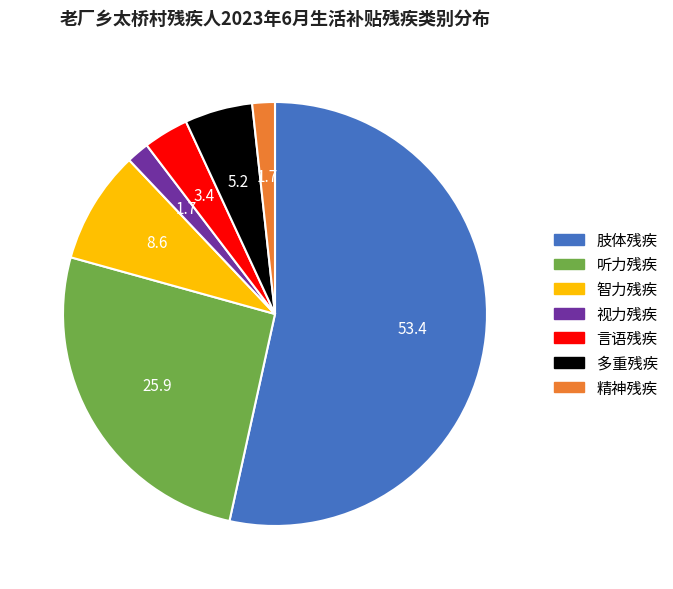

Which slice is the largest?

肢体残疾